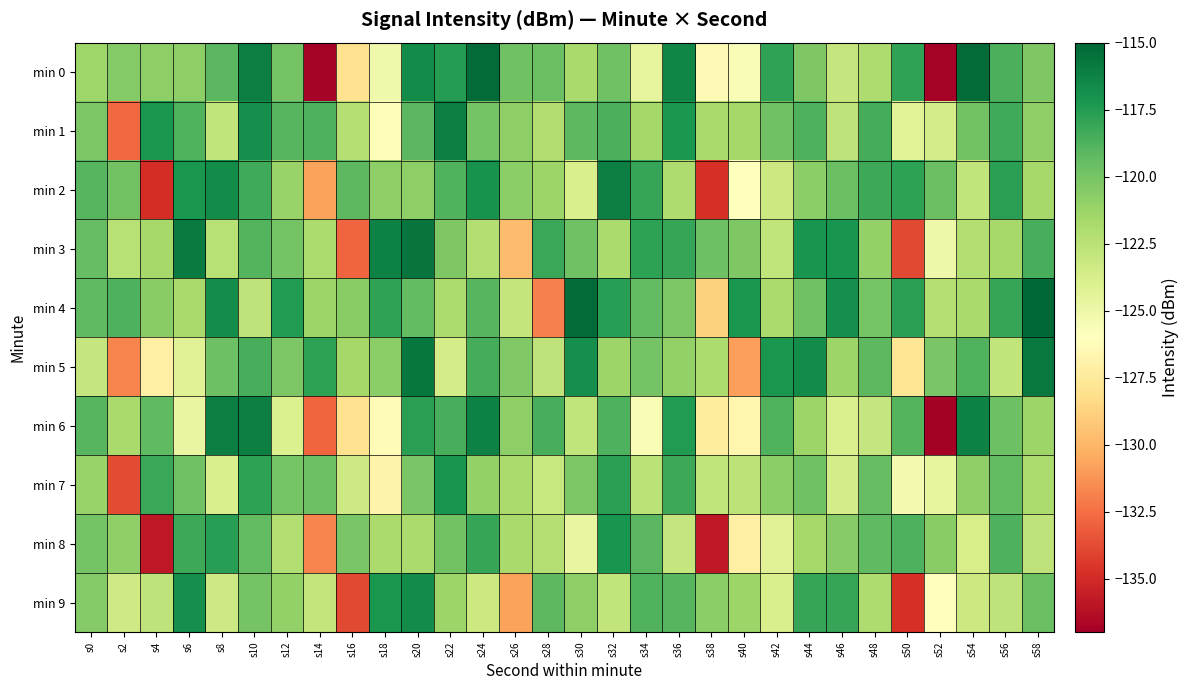

At how many categories does at least one series exceed -124?

30